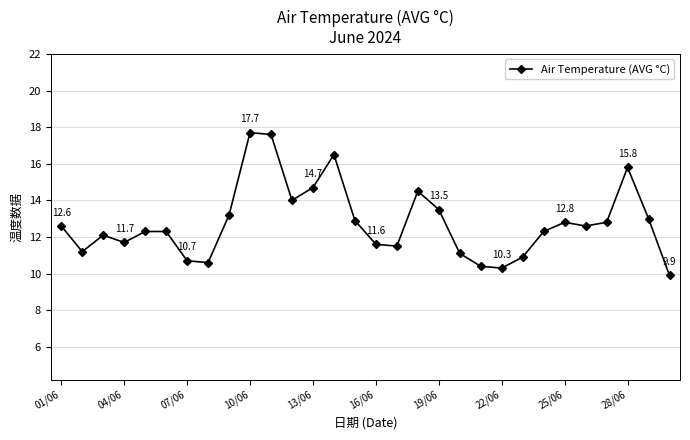

What is the smallest value displayed?

9.9